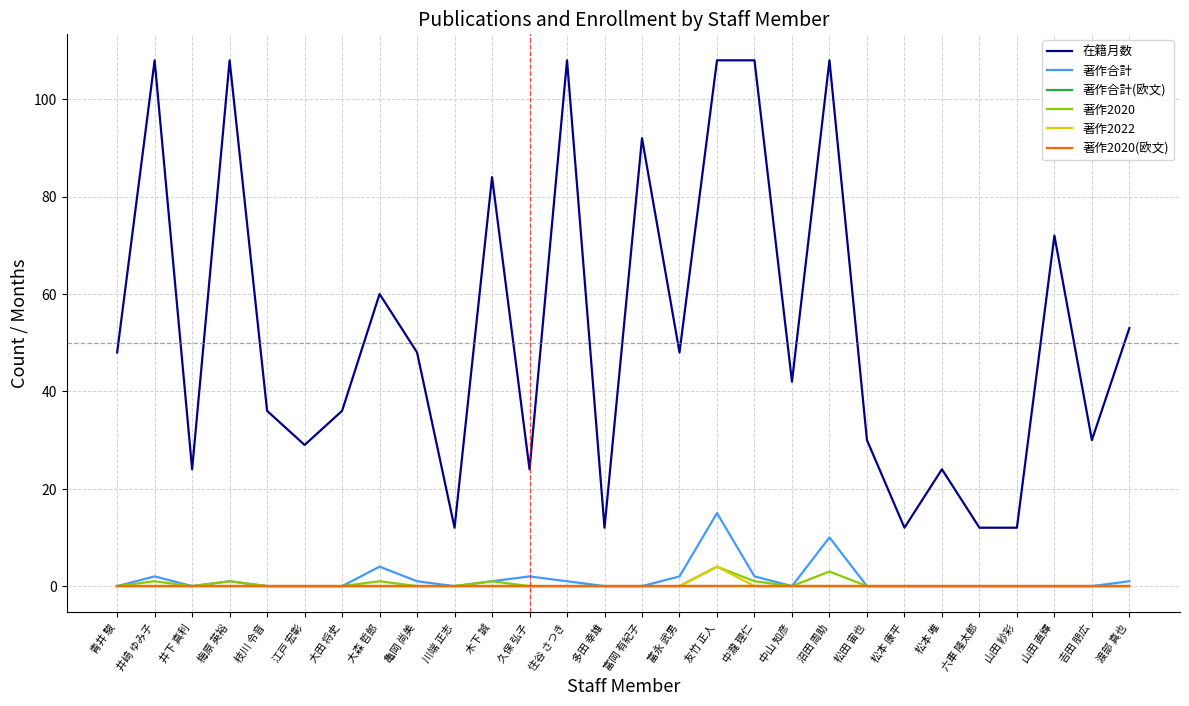

True or false: 著作2020(欧文) and 著作合計 intersect in this chart.

False